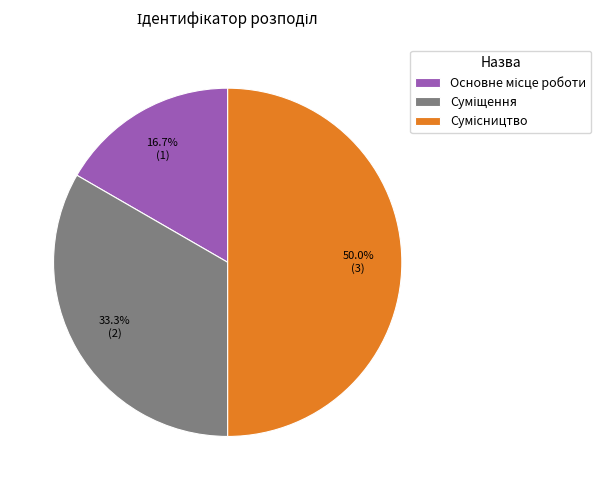

Rank the categories by value from lowest to highest.

Основне місце роботи, Суміщення, Сумісництво